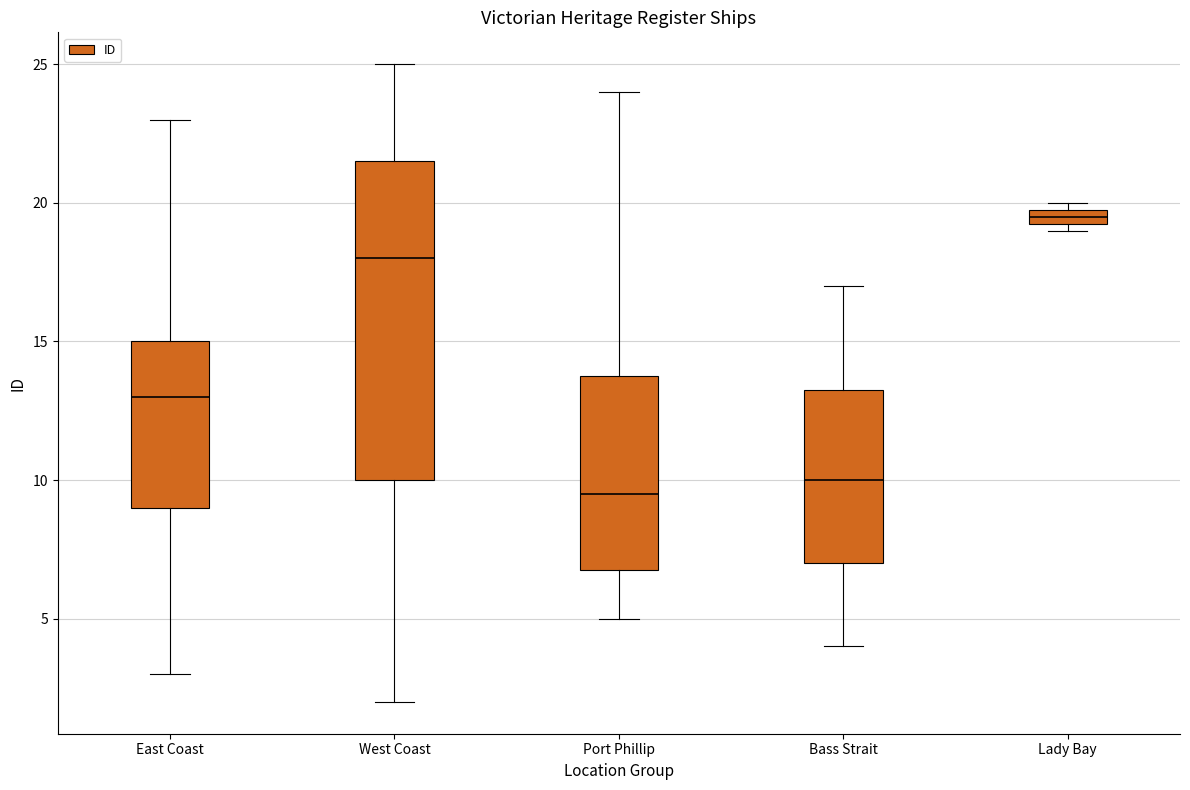

Which box's median line is the lowest?

Port Phillip